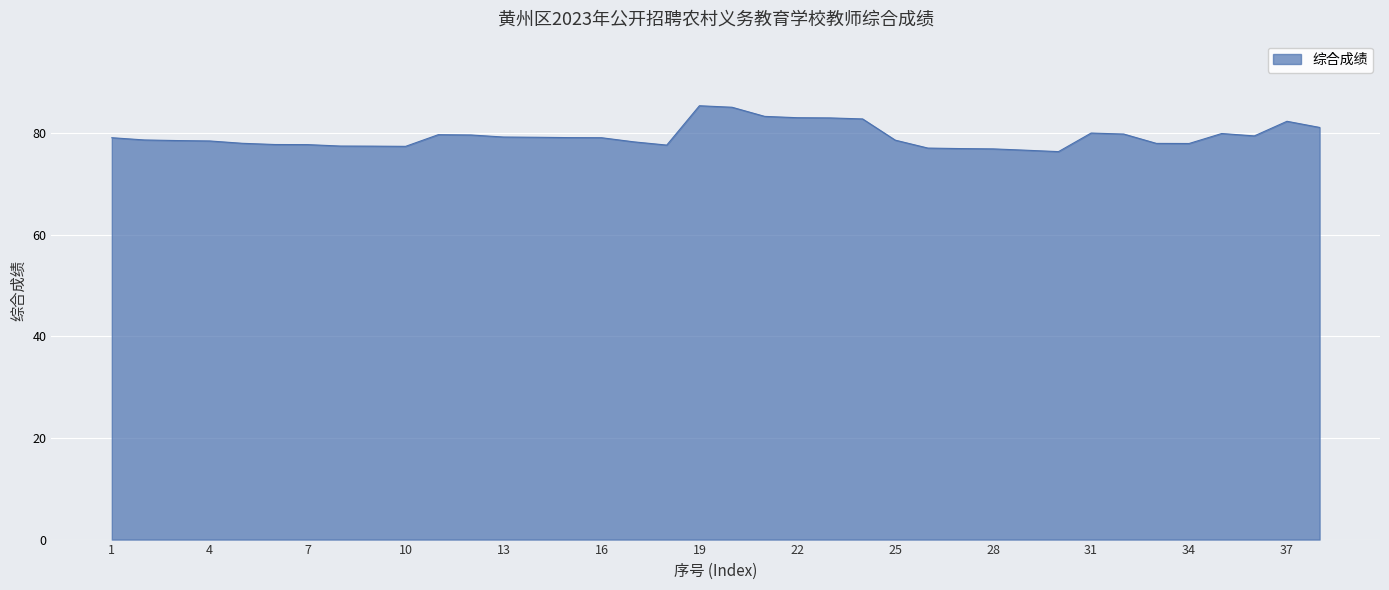

What is the minimum value shown in the chart?

76.4